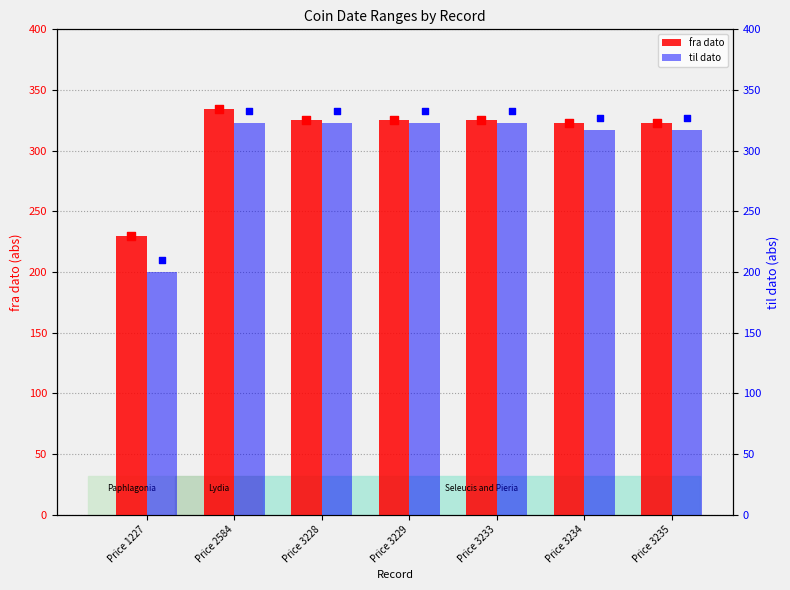

What is the total value across all series at Price 3229?

648